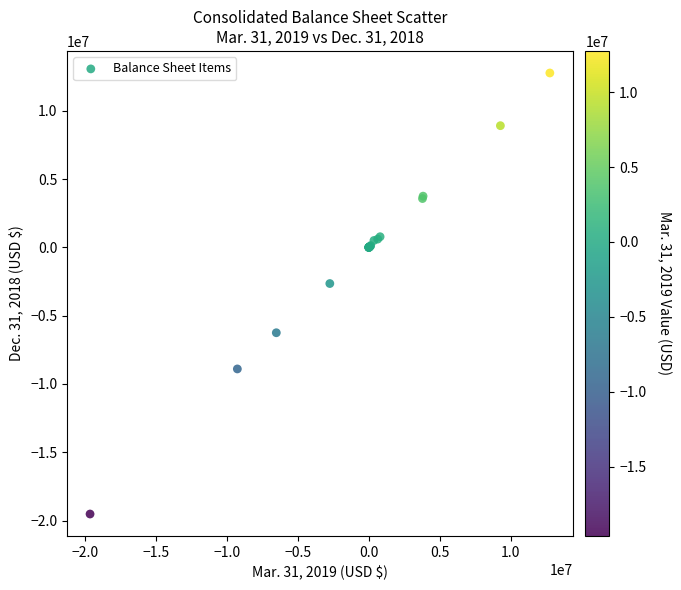

What Y value in the scatter plot is closest to -3377927?

-2649025